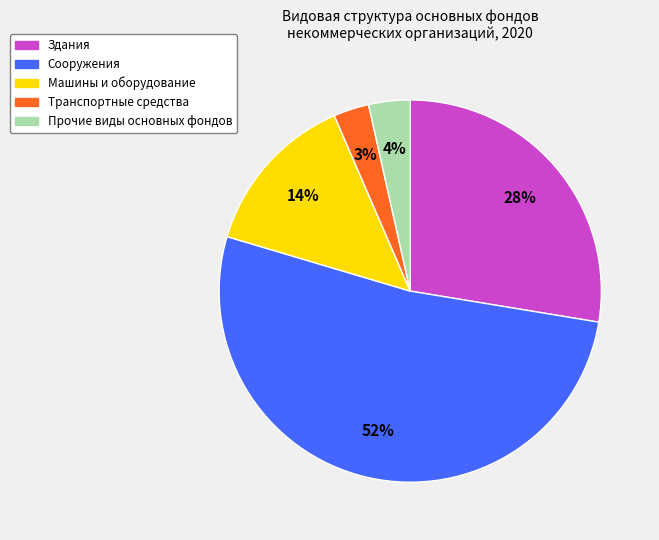

Which category has the smallest portion of the pie?

Транспортные средства